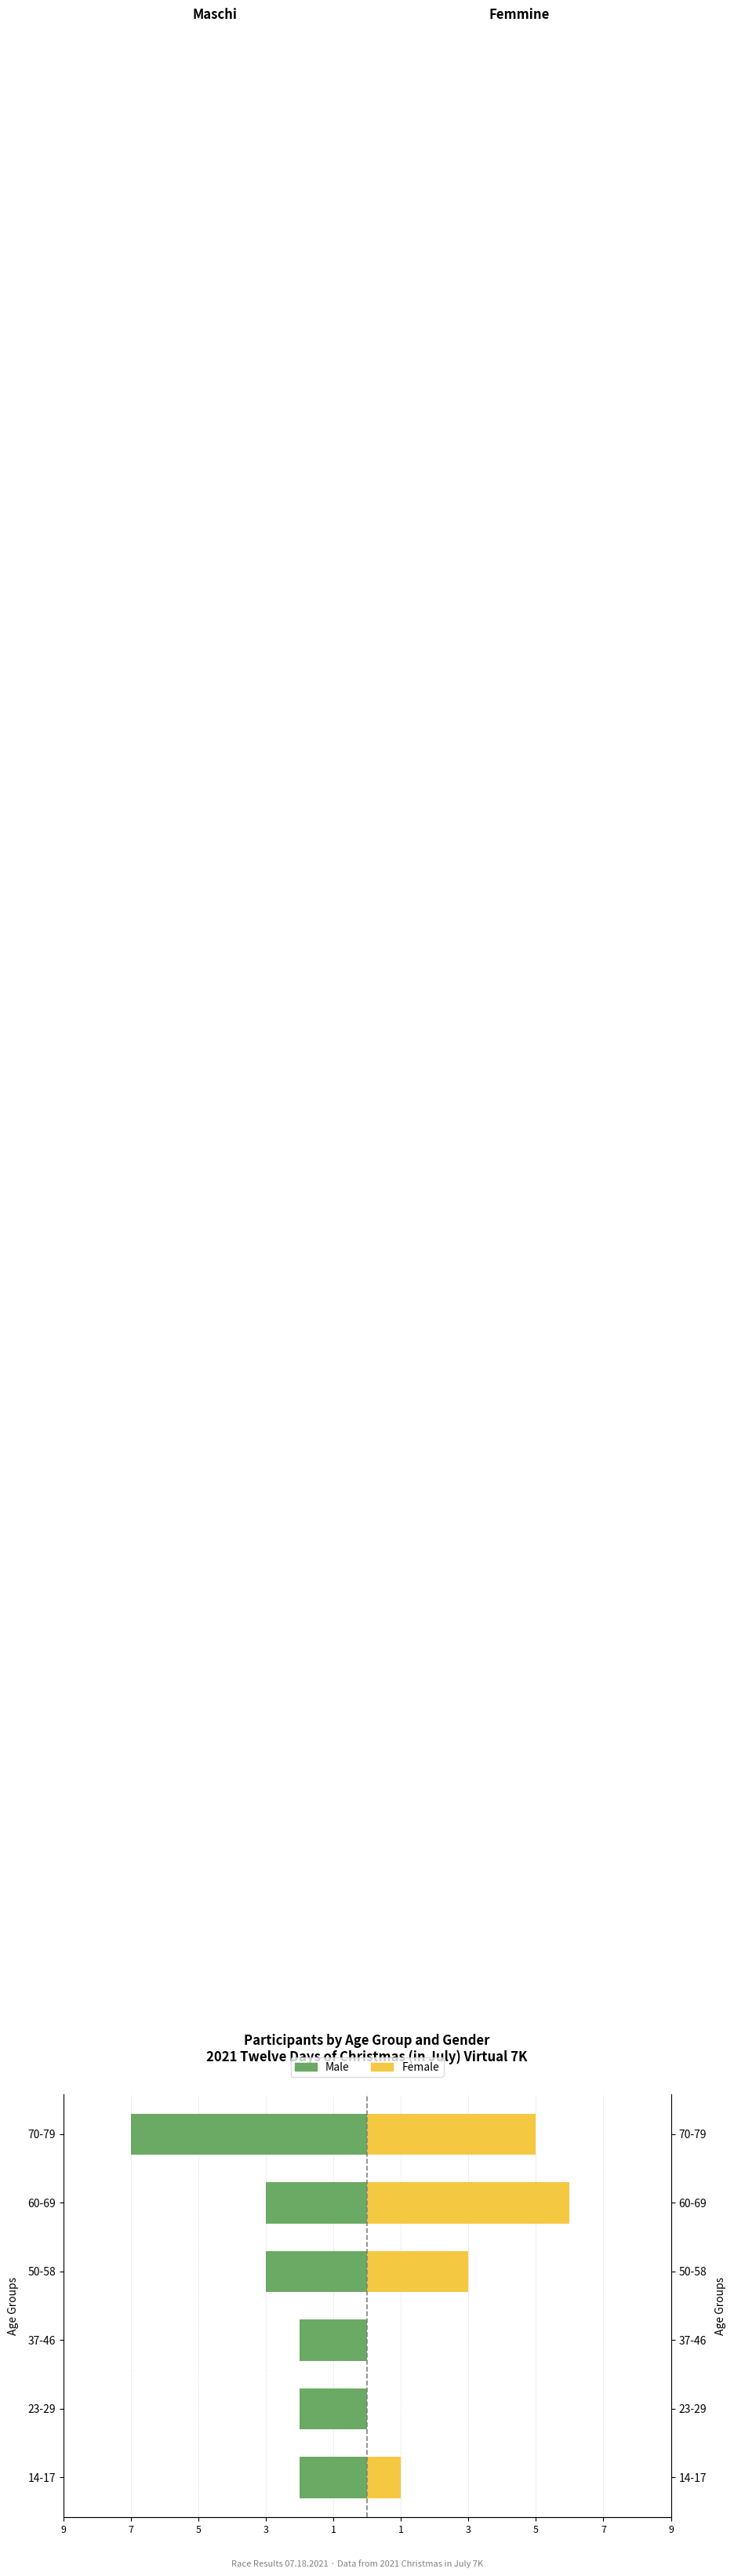

Reading left to right, list all the values displayed in this chart.

Male: -2	-2	-2	-3	-3	-7
Female: 1	0	0	3	6	5